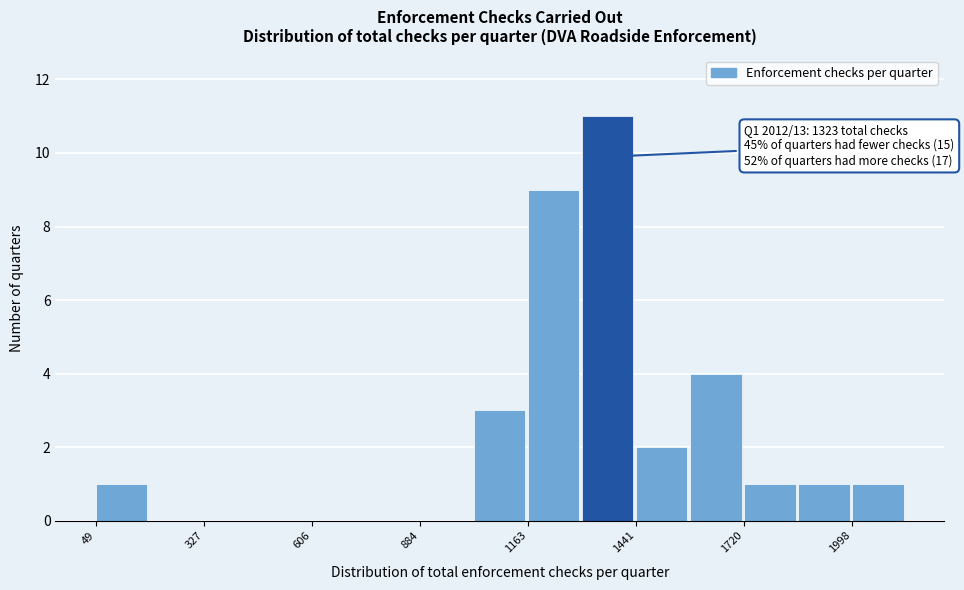

Around what value on the x-axis is the tallest bar? Give the approximate position of its centre, as read against the axis.

1350